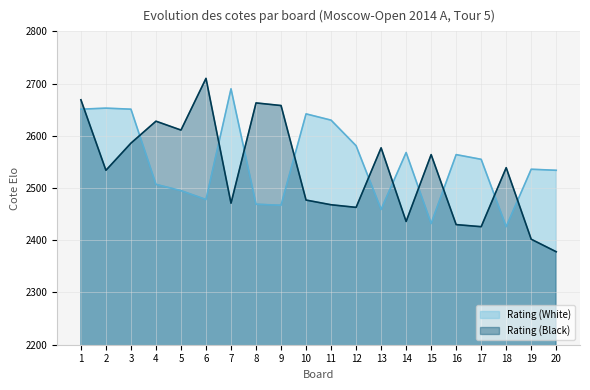

What is the total value across all series at 2?

5187